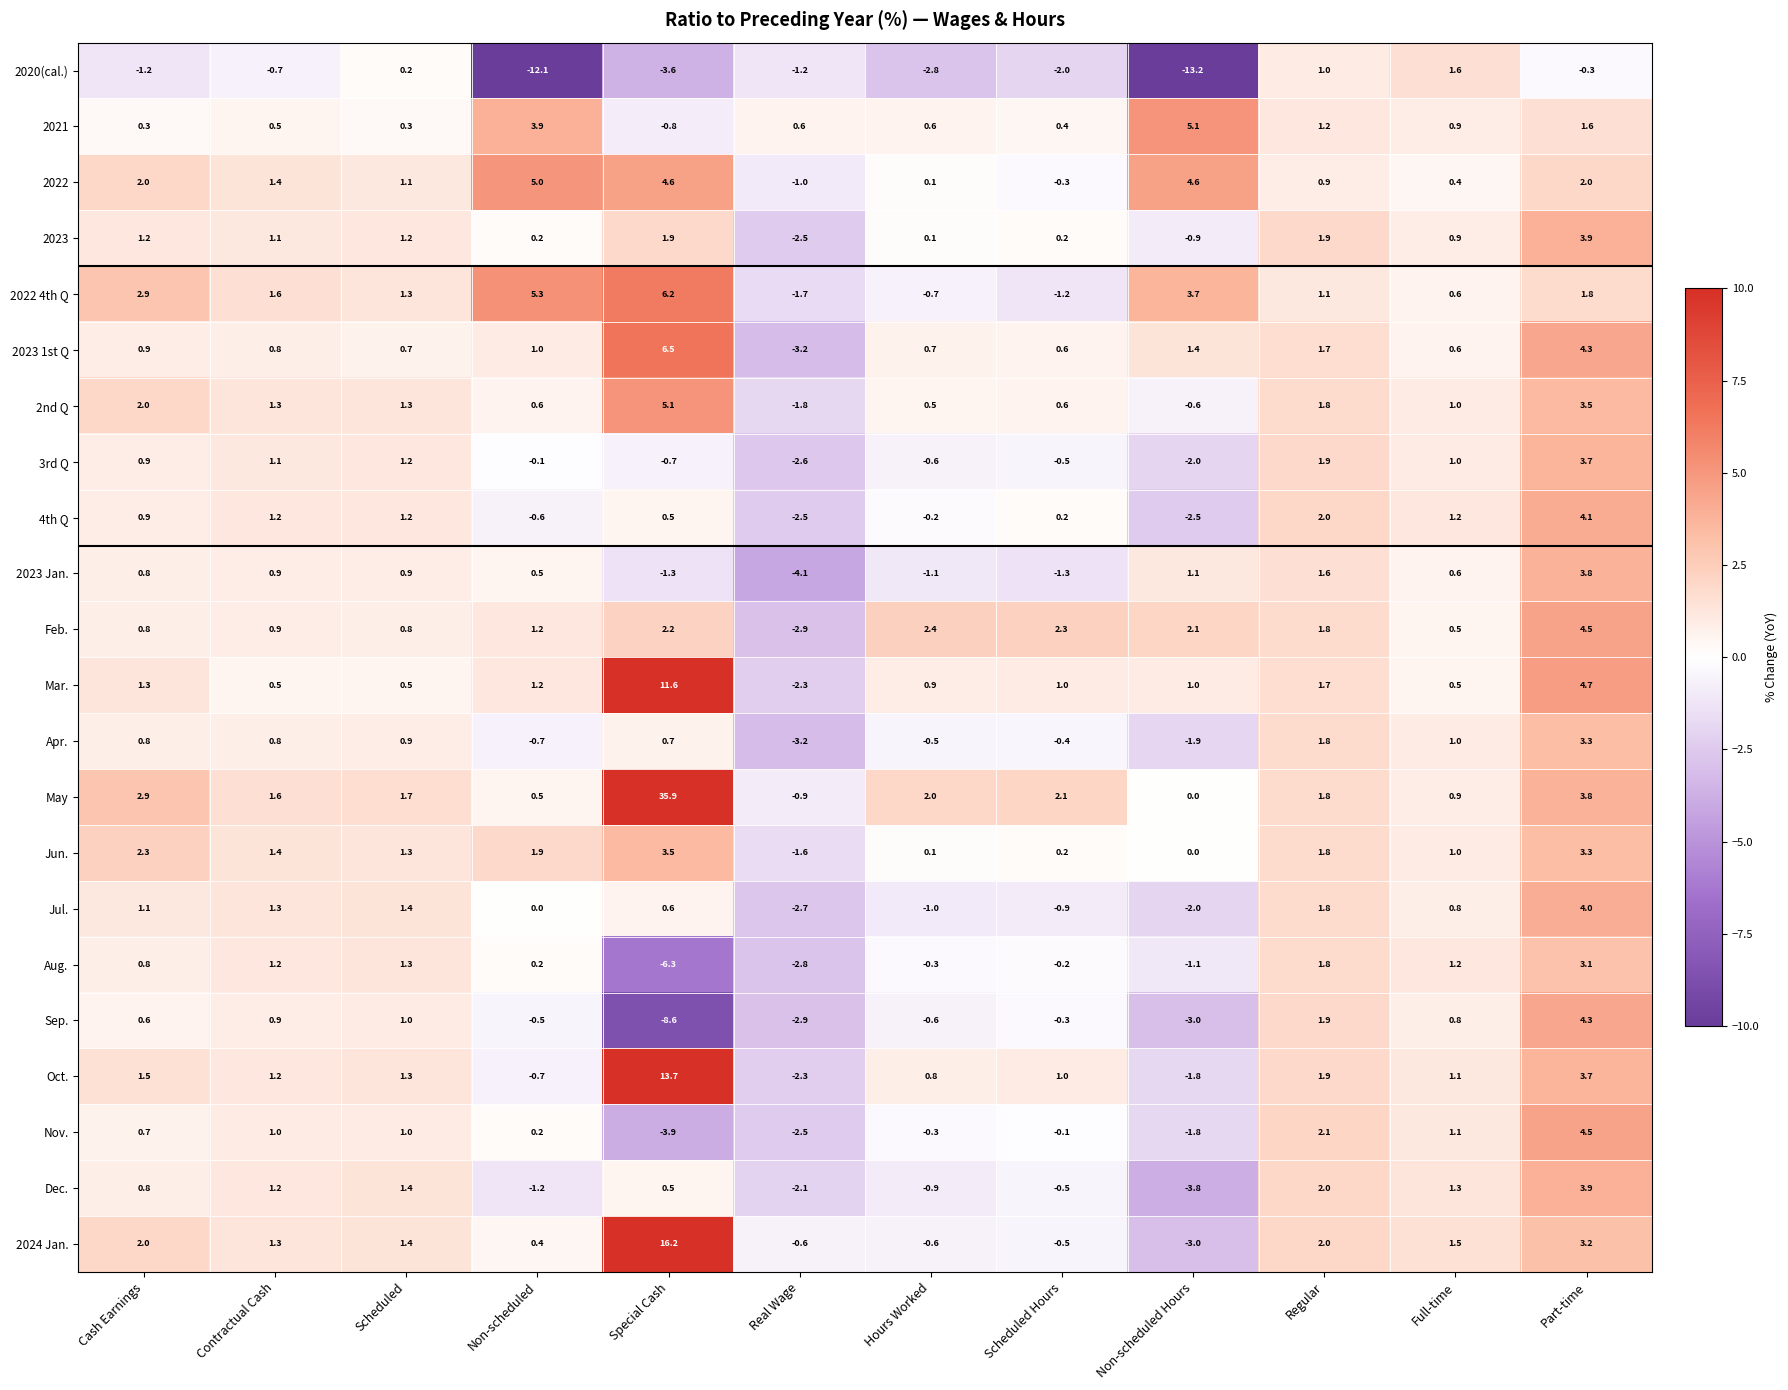

At which category is the sum across all series the highest?

Special Cash